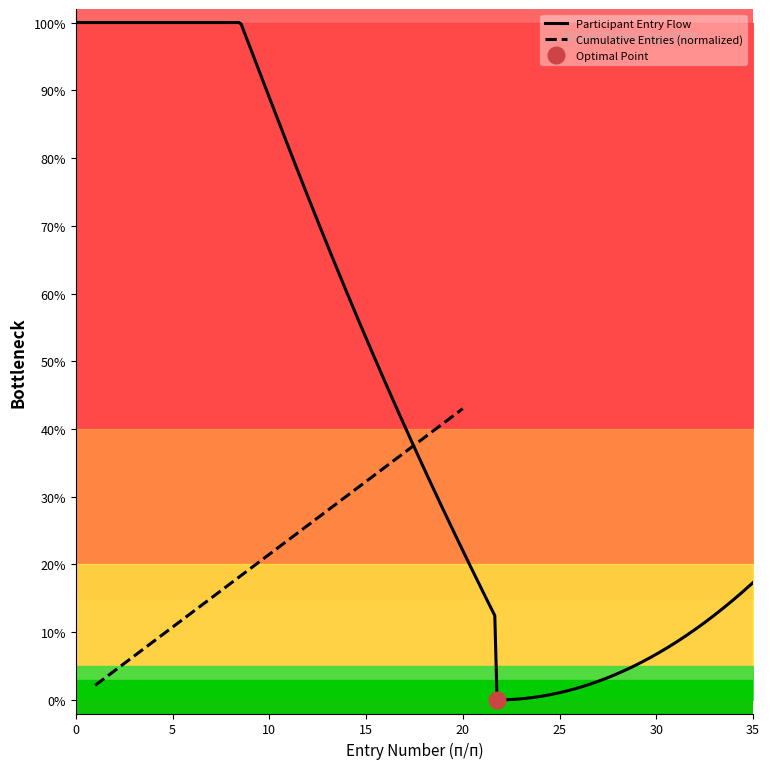

What is the highest value of the Cumulative Entries (normalized) series?

43.0